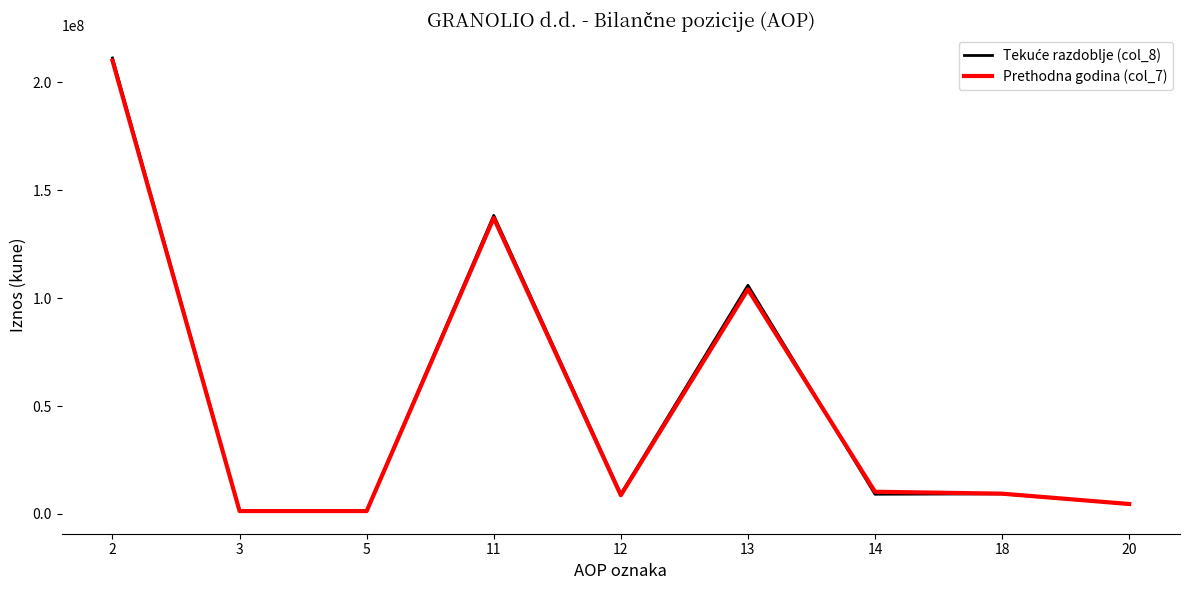

What is the average value of the Prethodna godina (col_7) series?

54118412